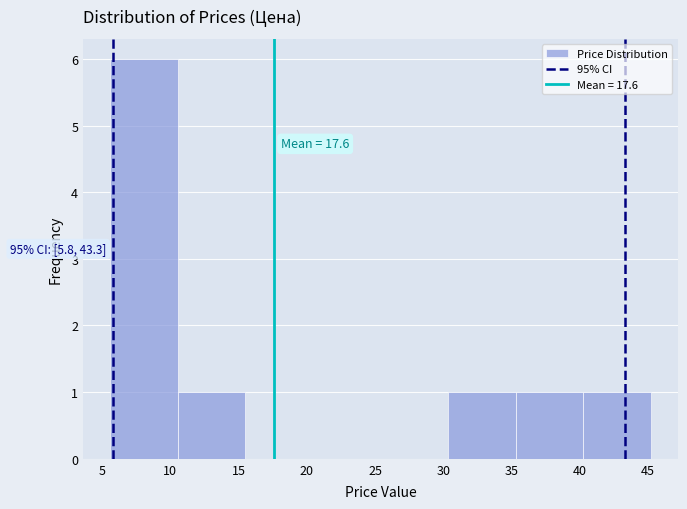

Over which range of the x-axis is the bar tallest?

5.5 to 10.5